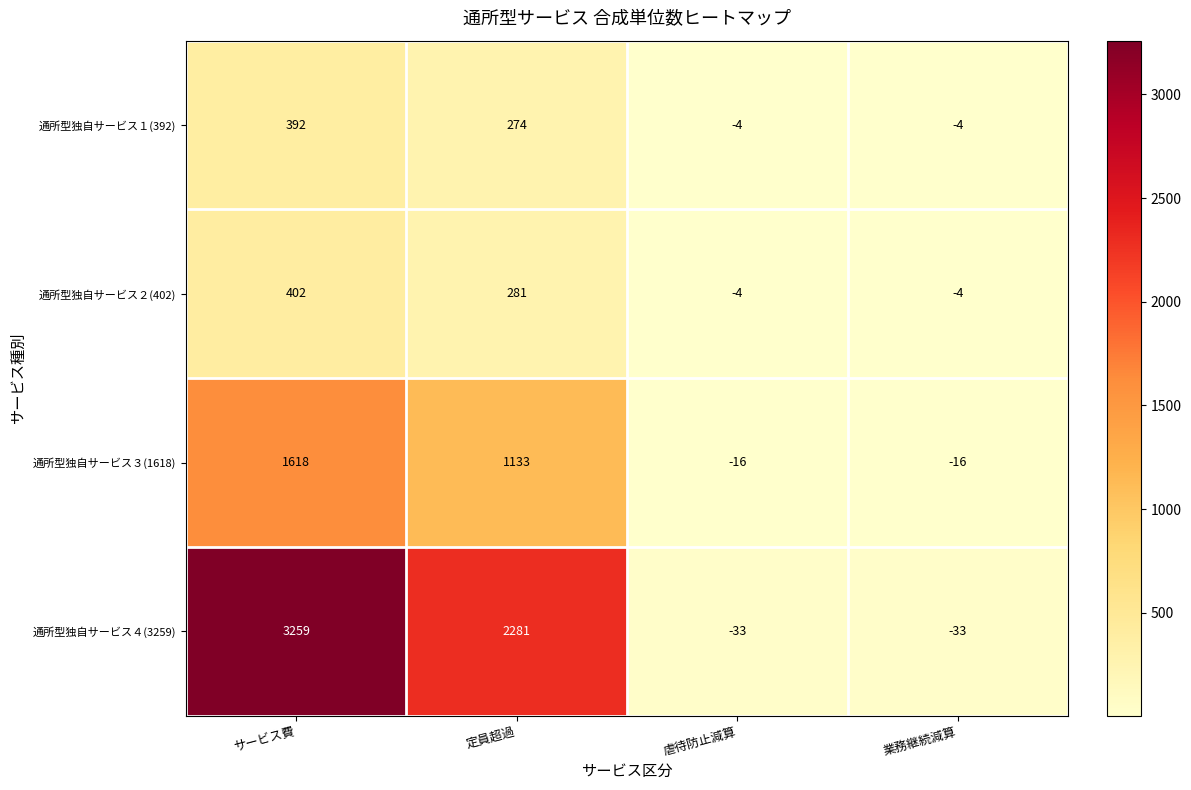

What is the spread (max minus min) of values at サービス費?

2867